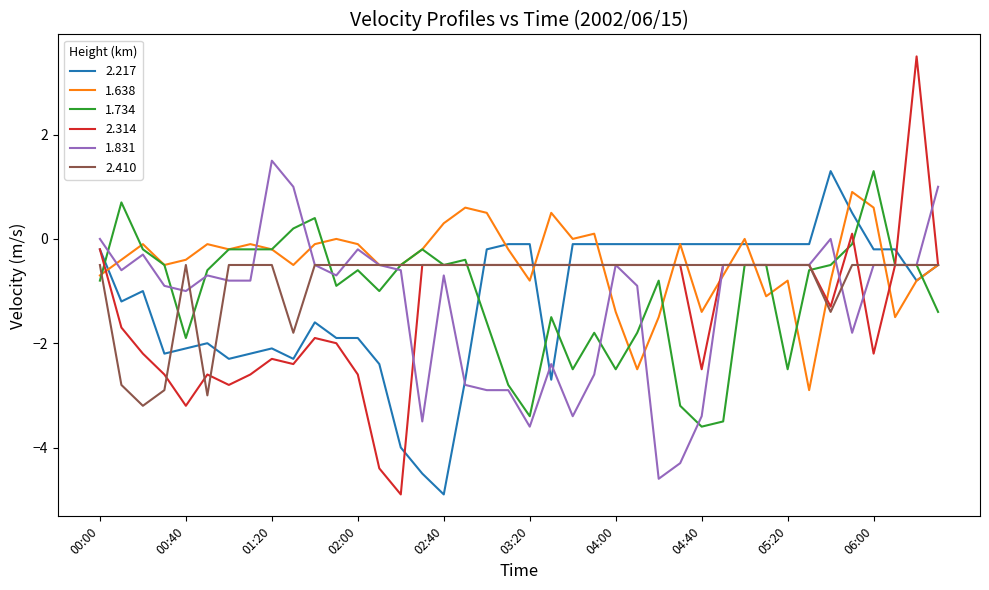

What is the average value of the 1.734 series?

-1.1